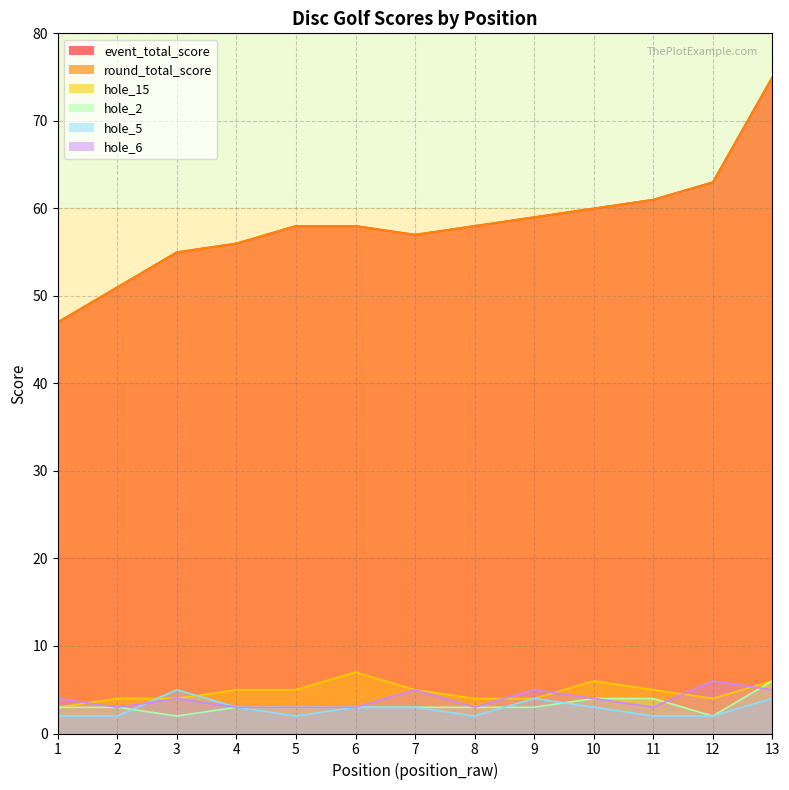

What is the average value of the hole_15 series?

5